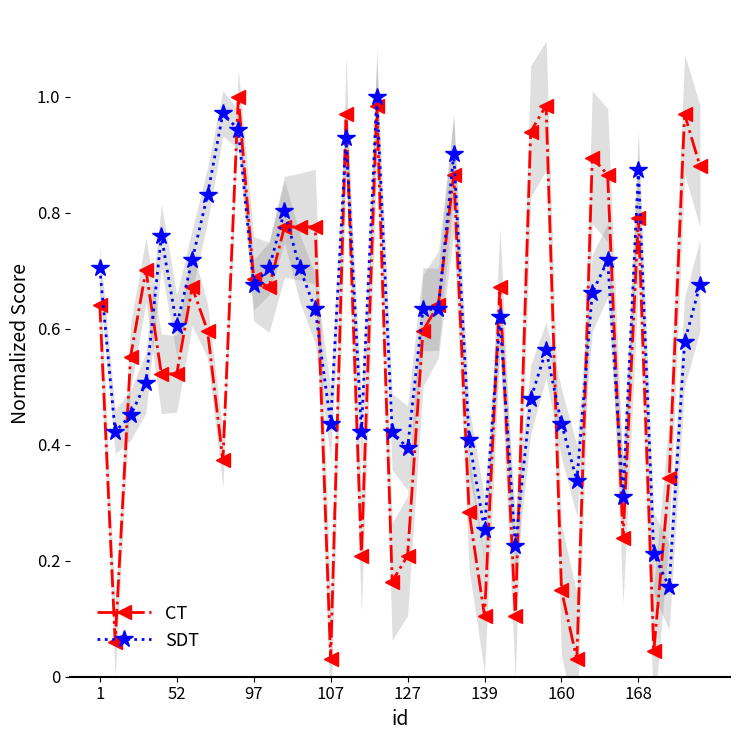

Between 33 and 18, which is larger?

18